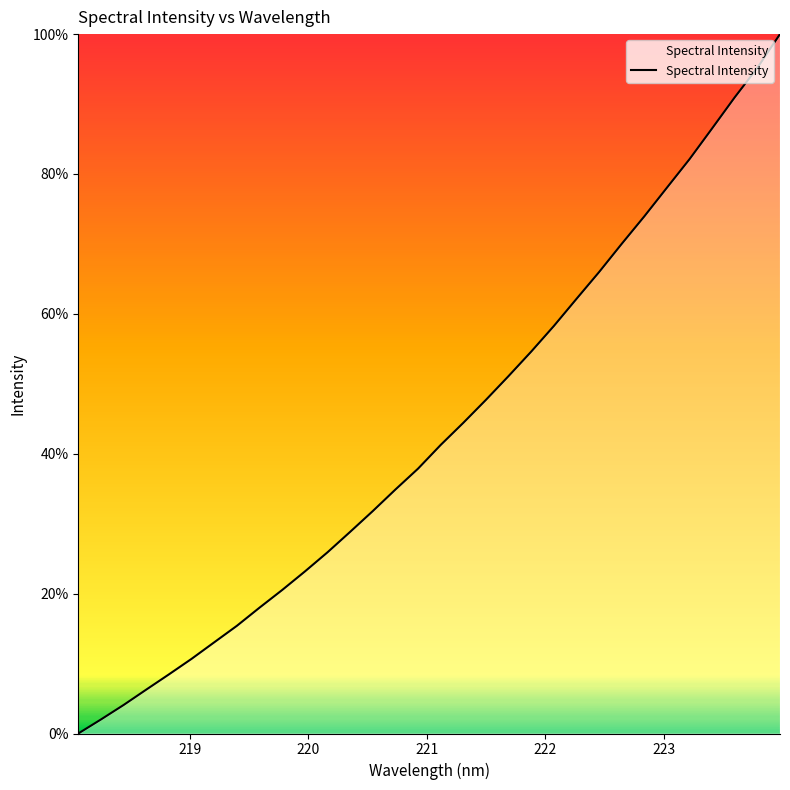

What is the greatest value displayed?

100.0